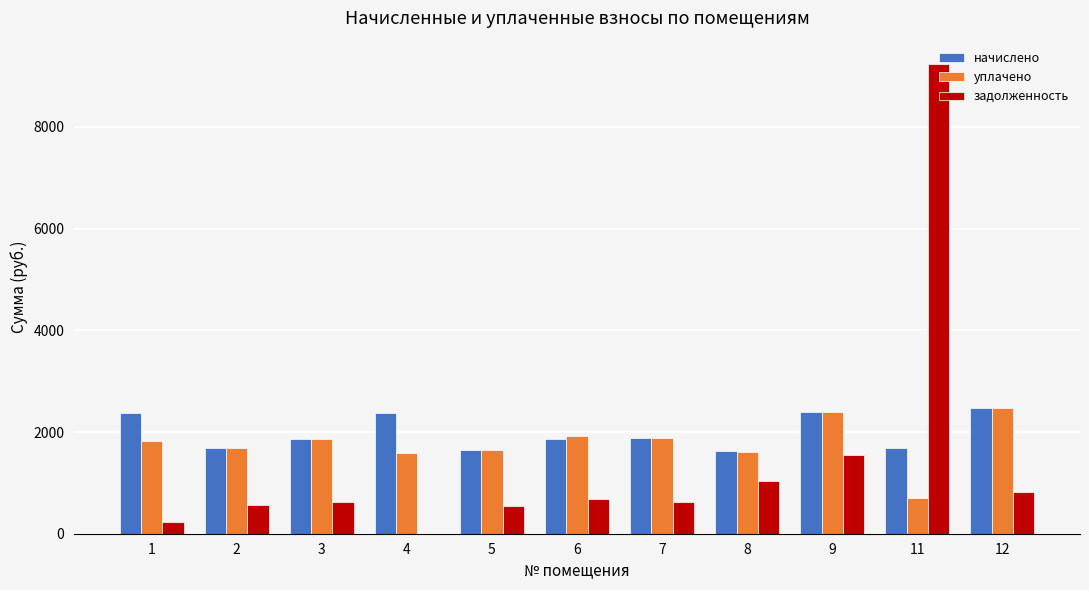

Is it true that начислено equals 3139.6 at 6?

False